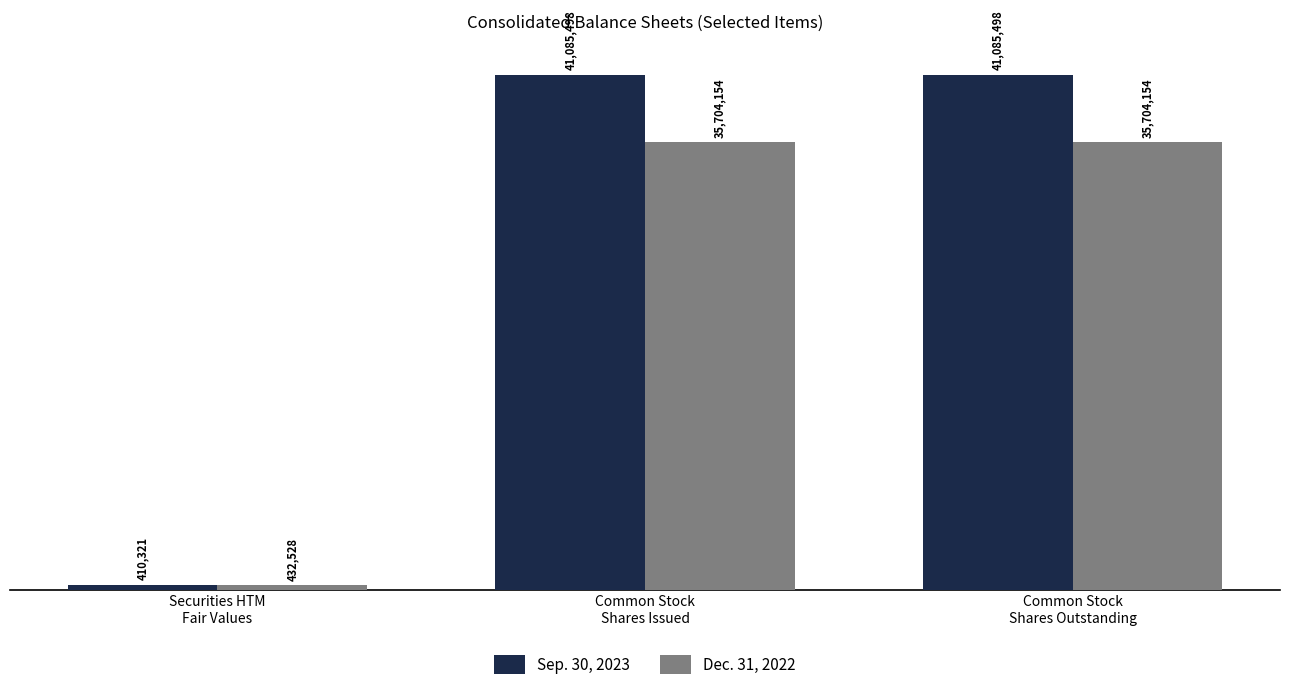

Which series has the widest spread of values?

Sep. 30, 2023